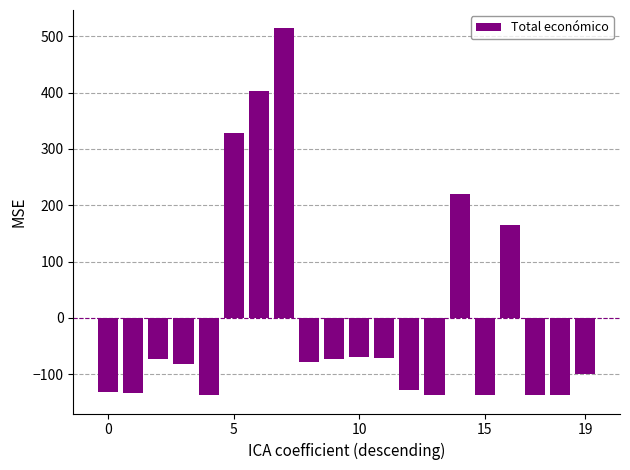

What is the minimum value shown in the chart?

-137.4